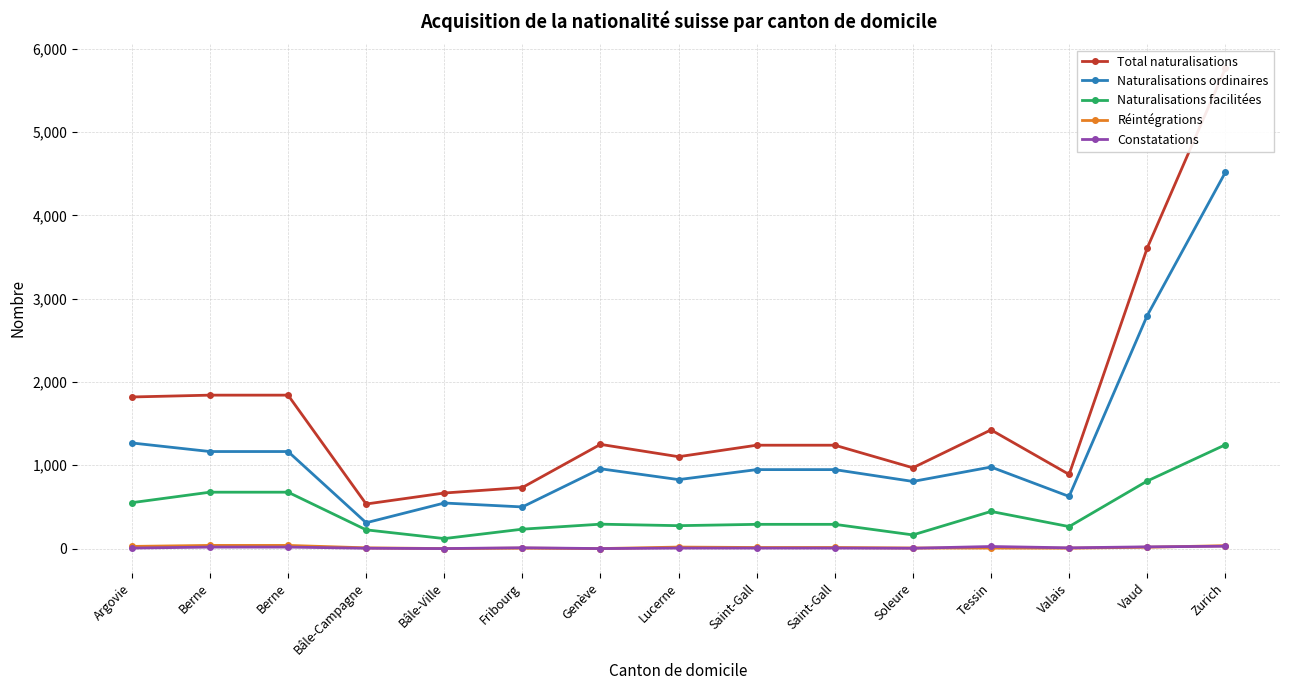

What is the sum of the Total naturalisations values at Zurich and Fribourg?

6498